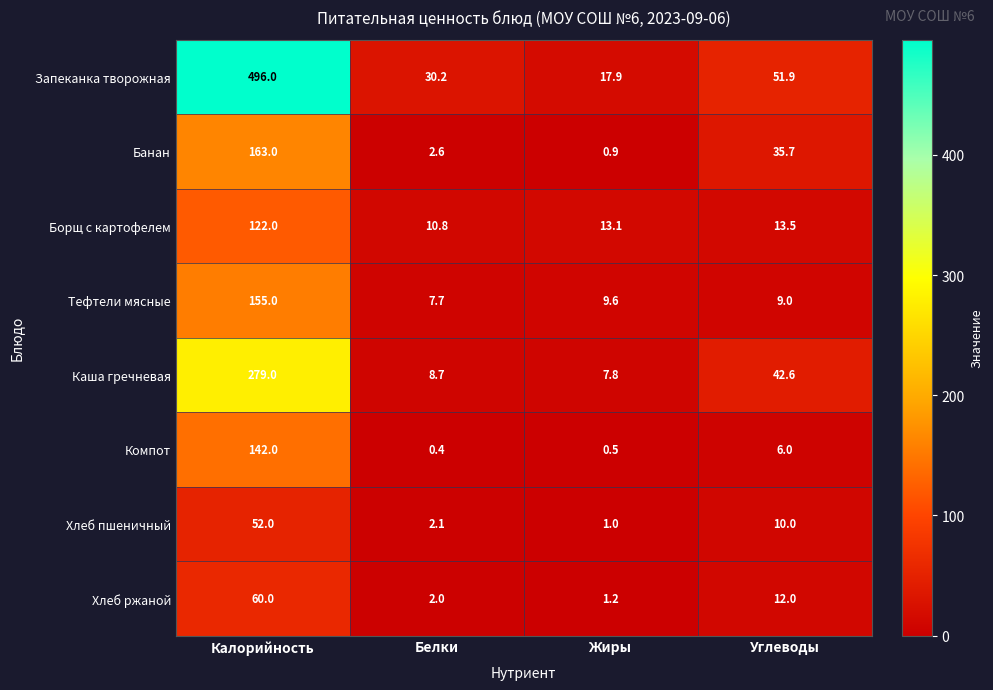

List the labels in order of Борщ с картофелем value, smallest first.

Белки, Жиры, Углеводы, Калорийность